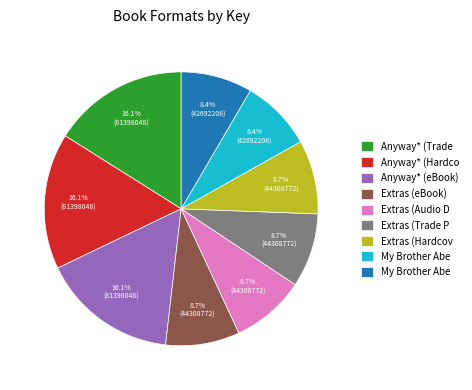

Is there any slice that represents more than half of the pie?

No